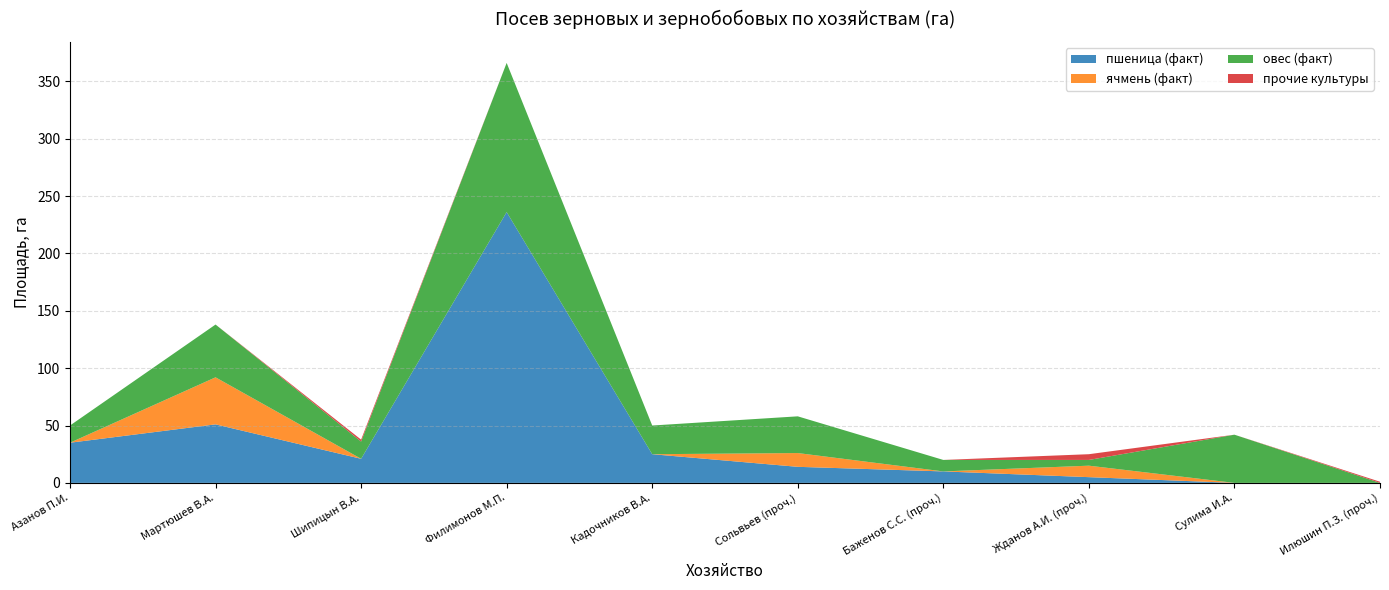

Reading left to right, what are all the values shown in this chart?

пшеница (факт): 35.0	51.0	21.0	236.0	25.0	14.0	10.0	5.0	0.0	0.0
ячмень (факт): 0.0	41.0	0.0	0.0	0.0	12.0	0.0	10.0	0.0	0.0
овес (факт): 15.0	46.0	15.0	130.0	25.0	32.0	10.0	5.0	42.0	0.0
прочие культуры: 0.0	0.0	1.7	0.0	0.0	0.0	0.0	5.0	0.0	1.0